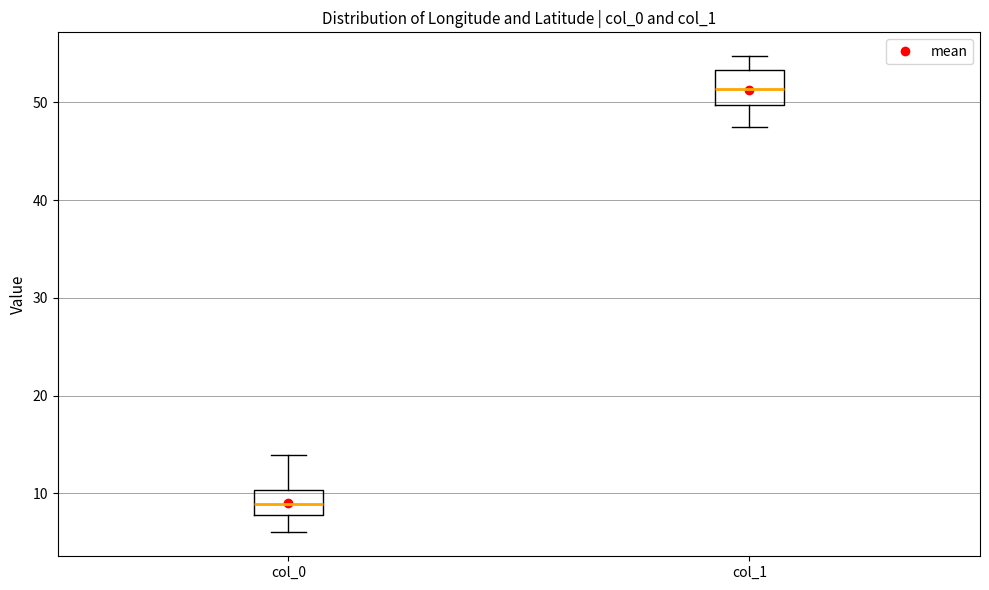

Which box's median line is the highest?

col_1